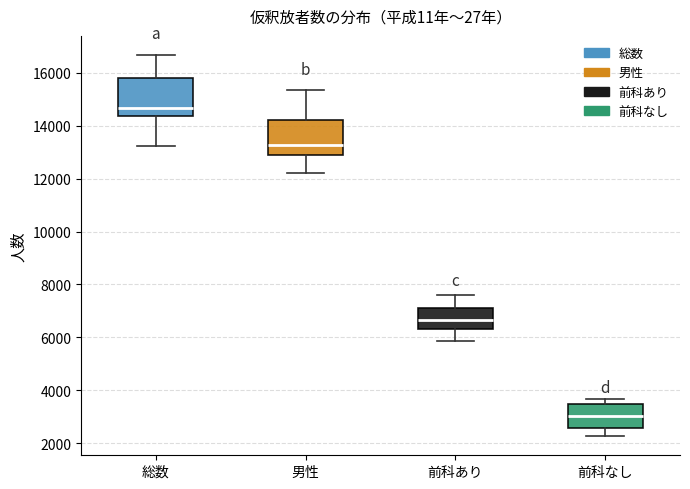

Which box has the highest median line?

総数